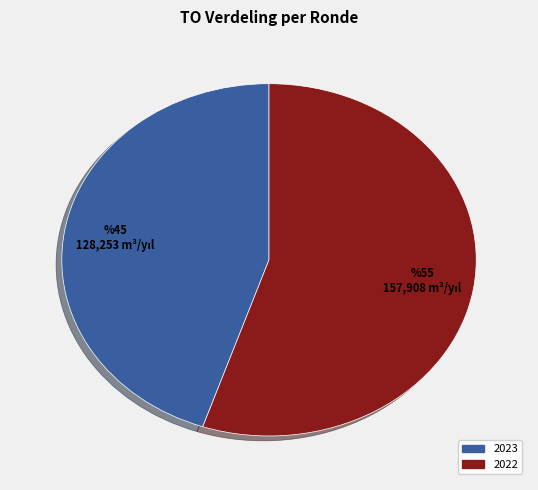

Rank the categories by value from lowest to highest.

2023, 2022